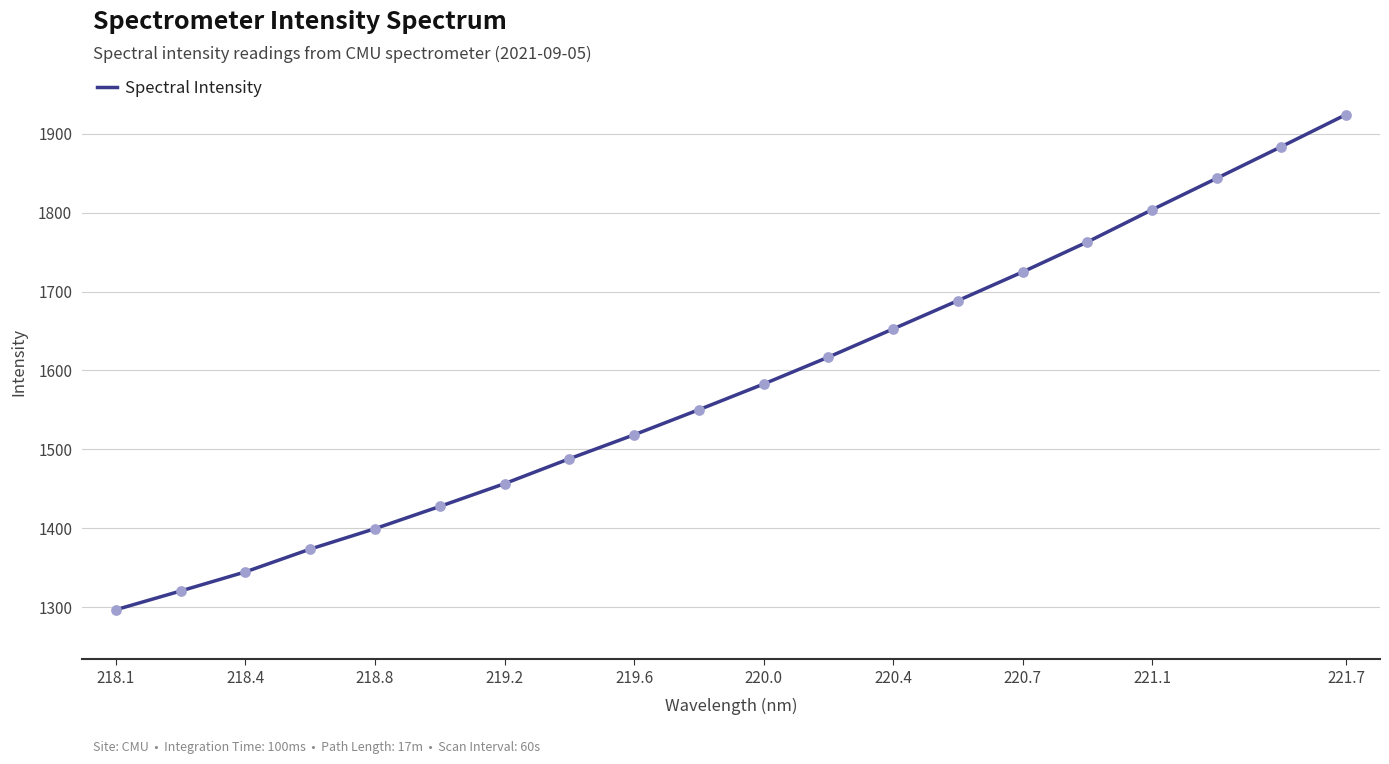

What is the greatest value displayed?

1924.6